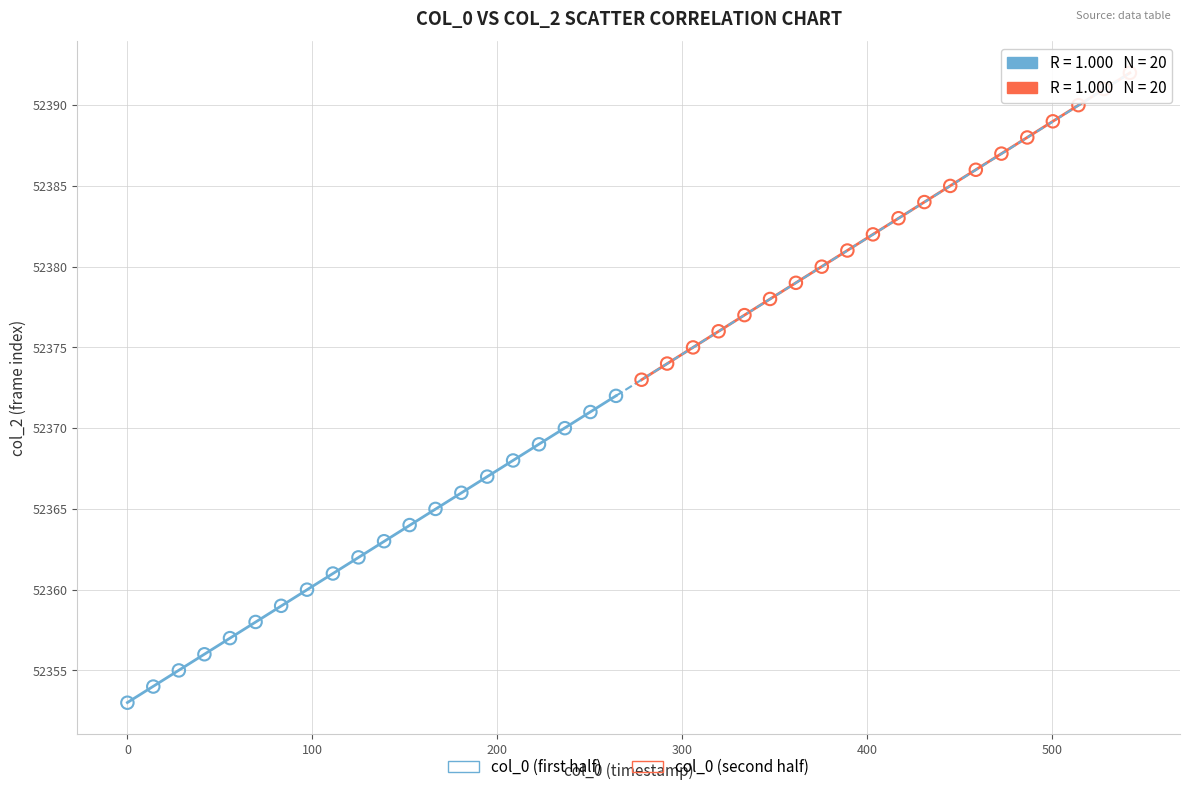

Which series reaches the maximum Y coordinate?

col_0 (second half)